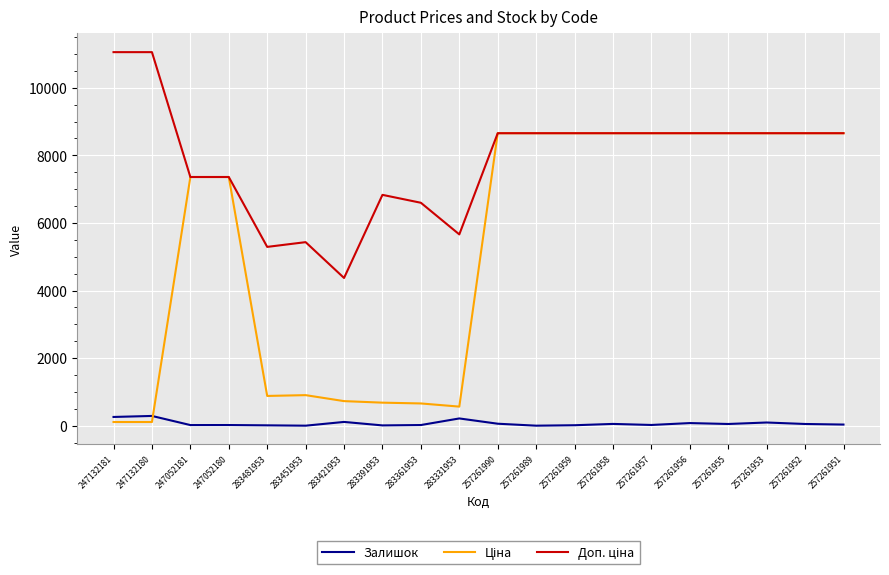

The Залишок series shows 54.0 at 257261958. True or false?

True